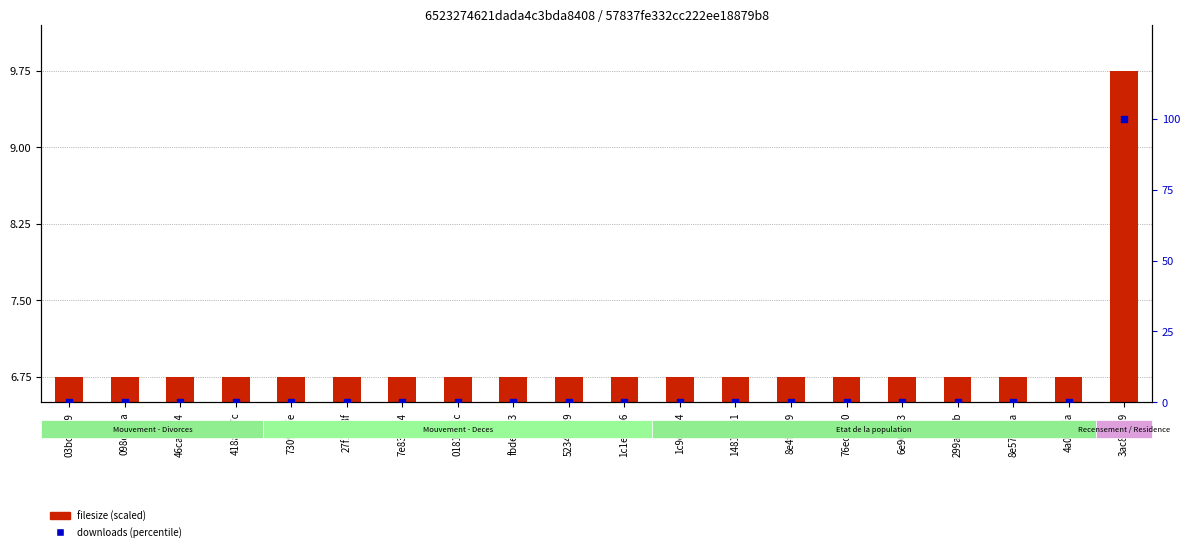

At which category is the sum across all series the highest?

3ac83459